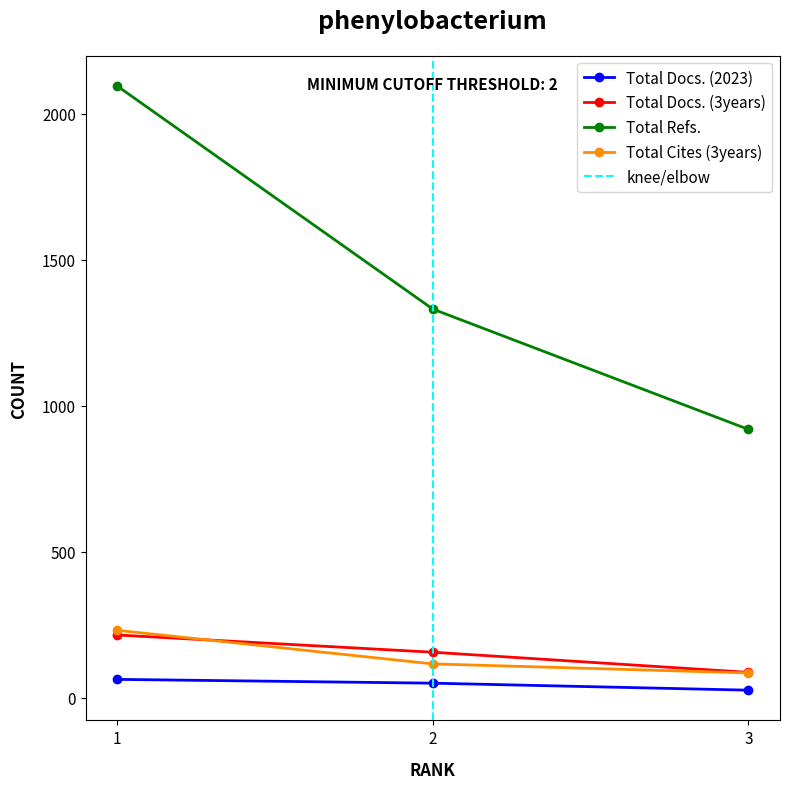

The value of Total Docs. (2023) at 3 is 26. True or false?

True